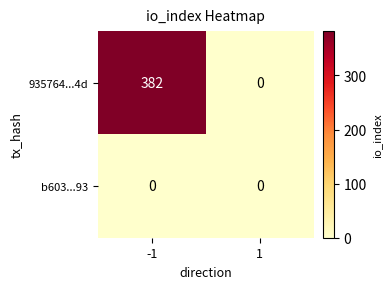

List the series in order of their peak value, highest first.

935764...4d, b603...93